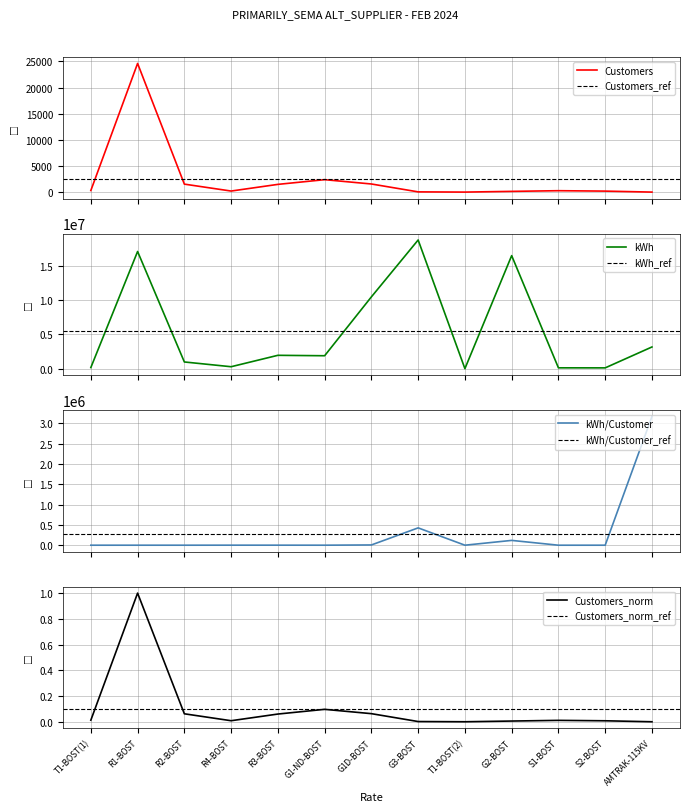

Which series has the largest range (max minus min)?

kWh